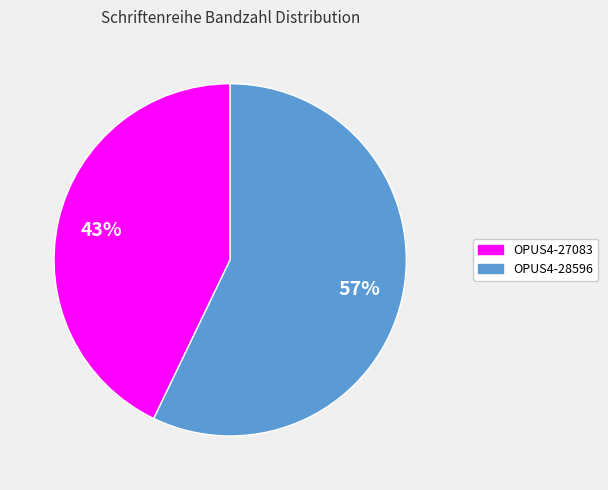

To the nearest percent, what percentage of the pie is OPUS4-28596?

57%